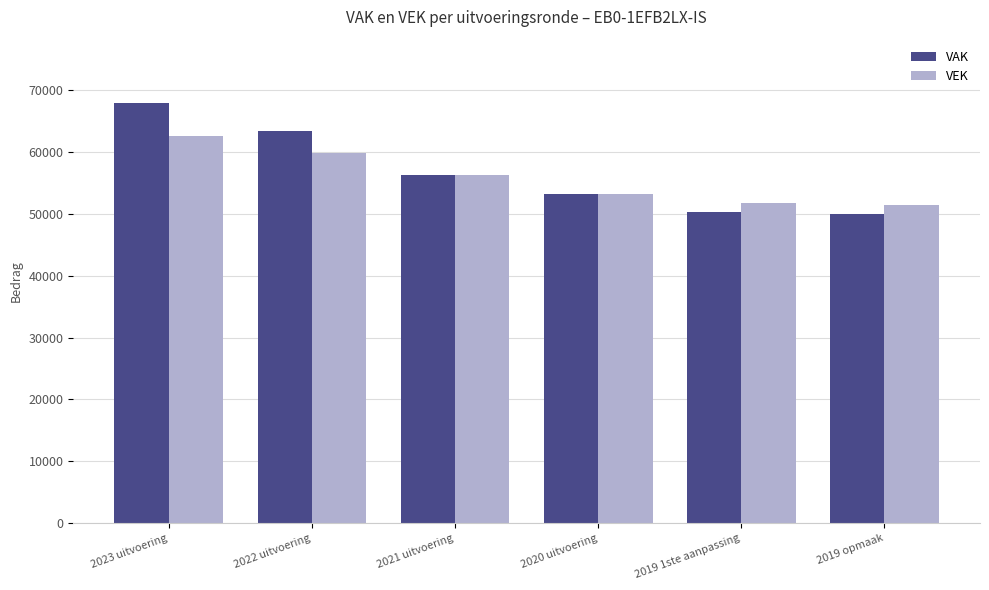

List the series in order of their peak value, highest first.

VAK, VEK